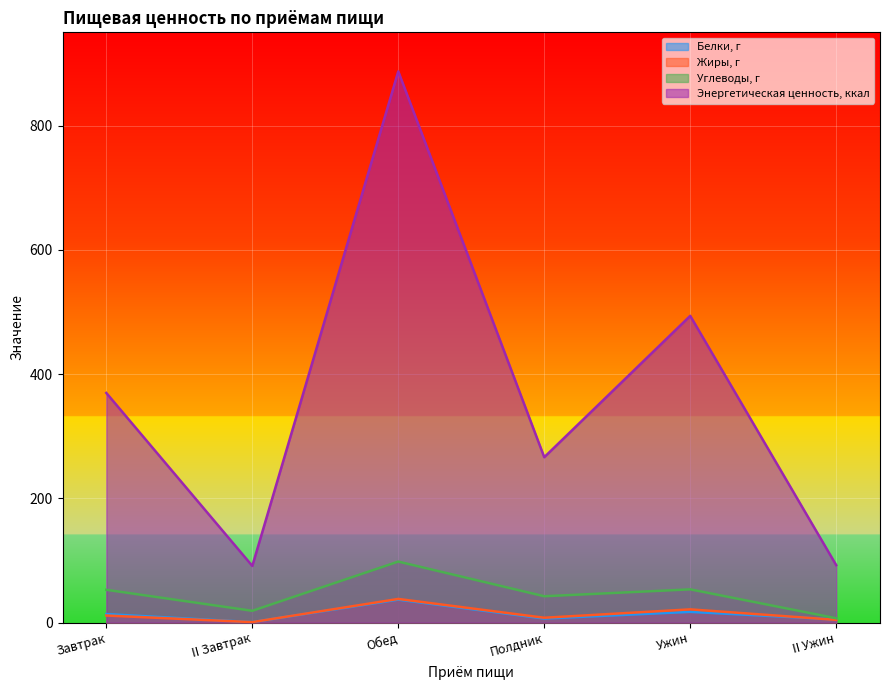

What is the total value across all series at Завтрак?

447.5